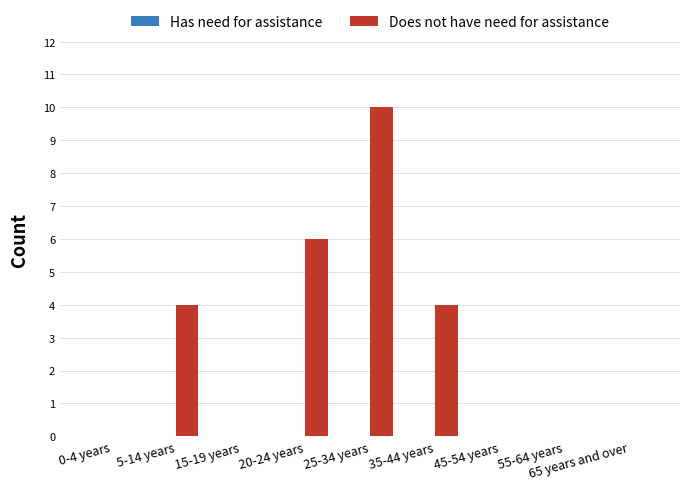

What is the ratio of the value at 20-24 years to the value at 35-44 years?

1.5